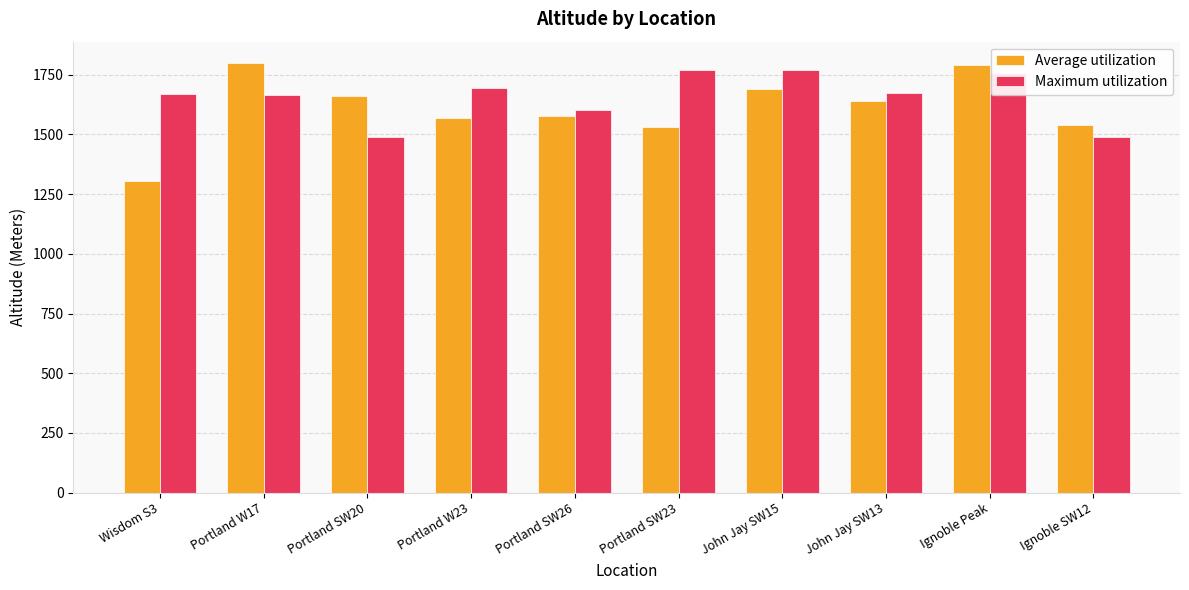

Is it true that Maximum utilization equals 490 at Ignoble Peak?

False